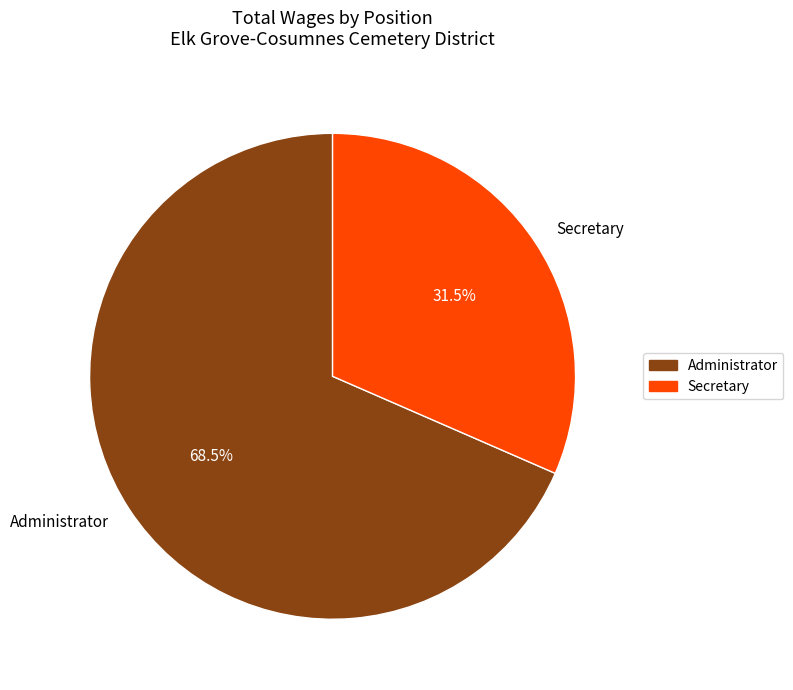

Is it true that Administrator is 58% of the pie?

False